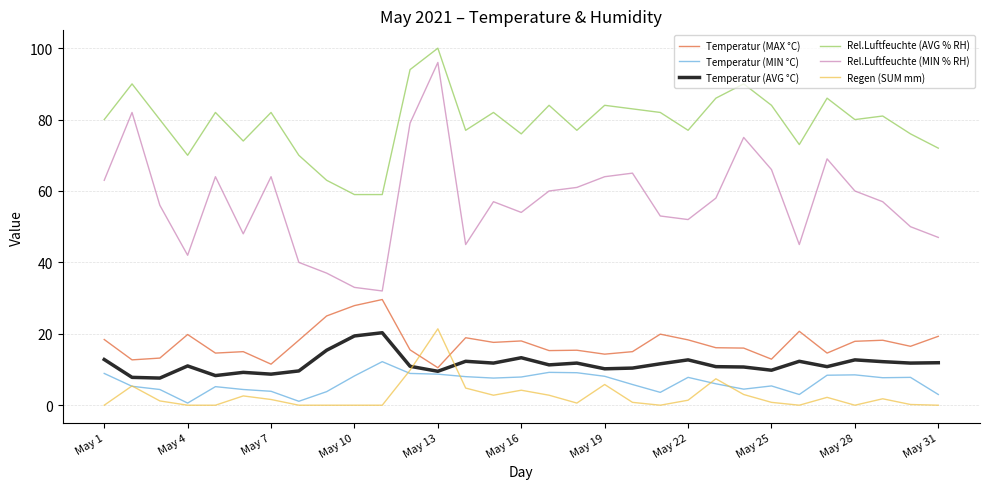

Which series has the widest spread of values?

Rel.Luftfeuchte (MIN % RH)